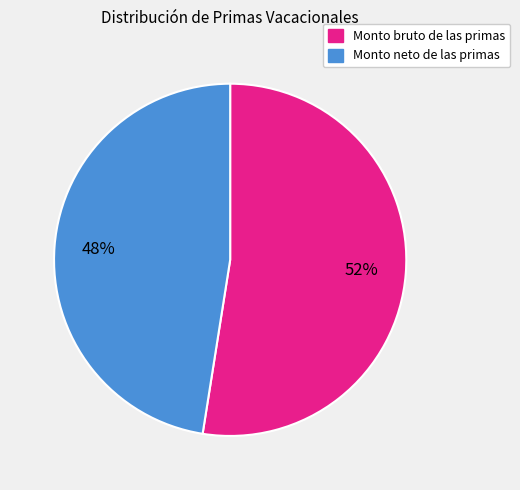

To the nearest percent, what is the average slice percentage?

50%